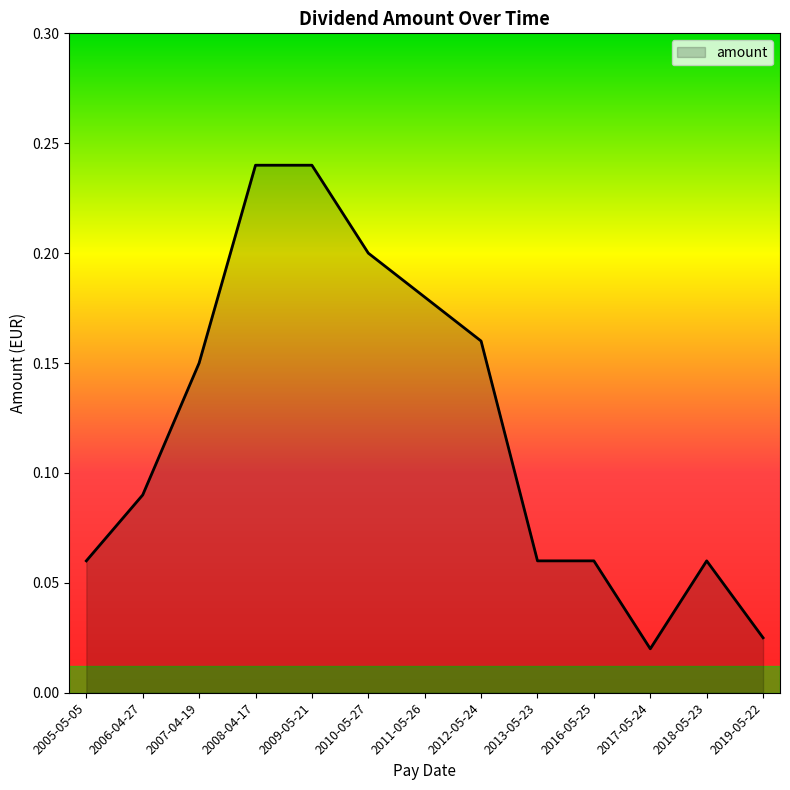

What position from the right is 2005-05-05?

13